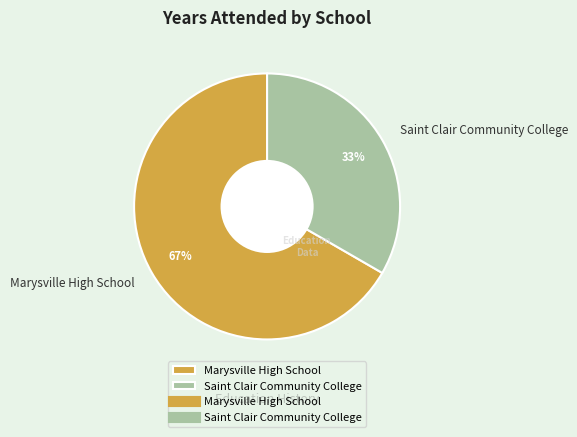

Do Marysville High School and Saint Clair Community College together represent more than half of the pie?

Yes